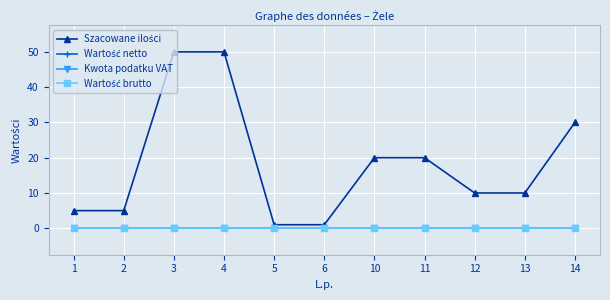

Where does the Szacowane ilości series first go above 10?

3